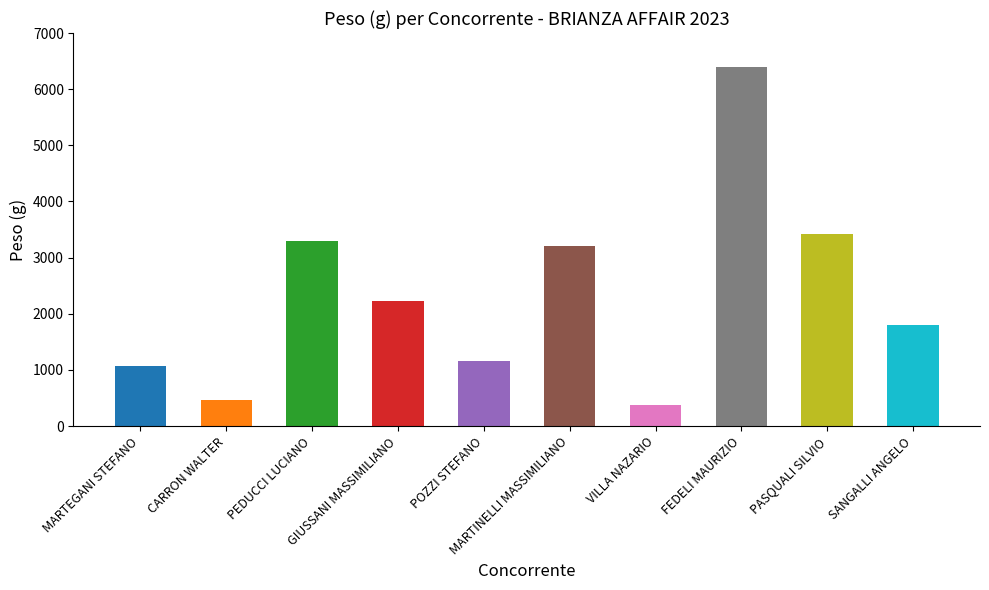

The chart shows a value of 3723 at GIUSSANI MASSIMILIANO. True or false?

False